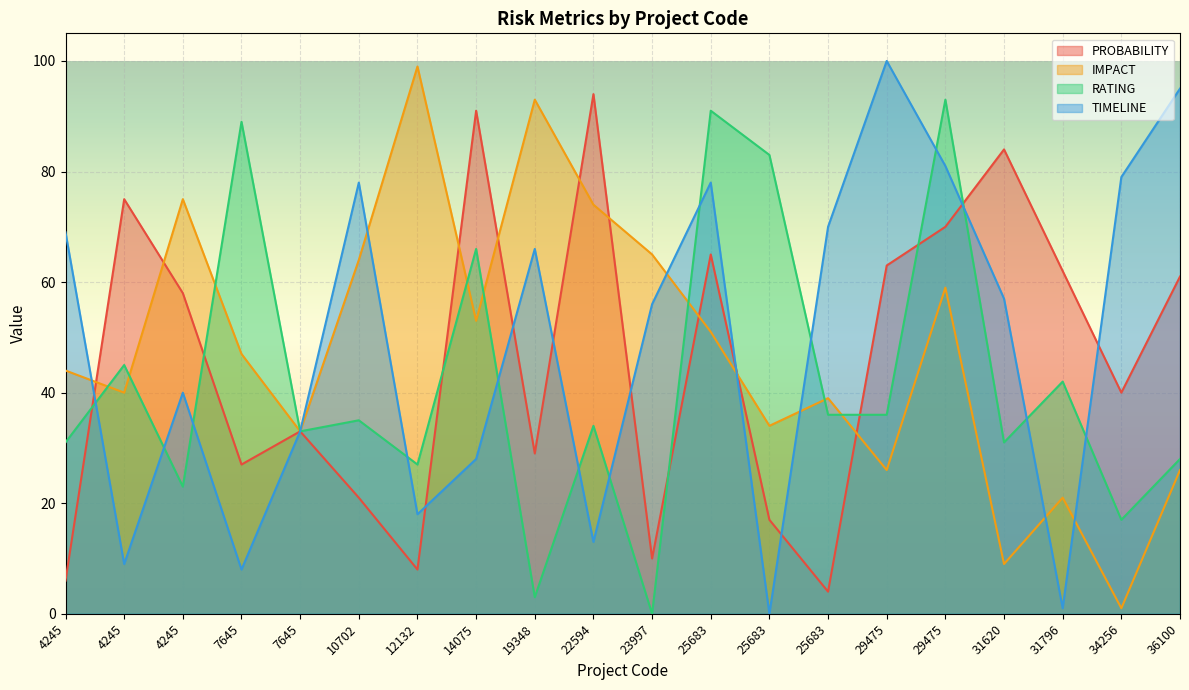

True or false: IMPACT has more than 2 interior local peaks.

True